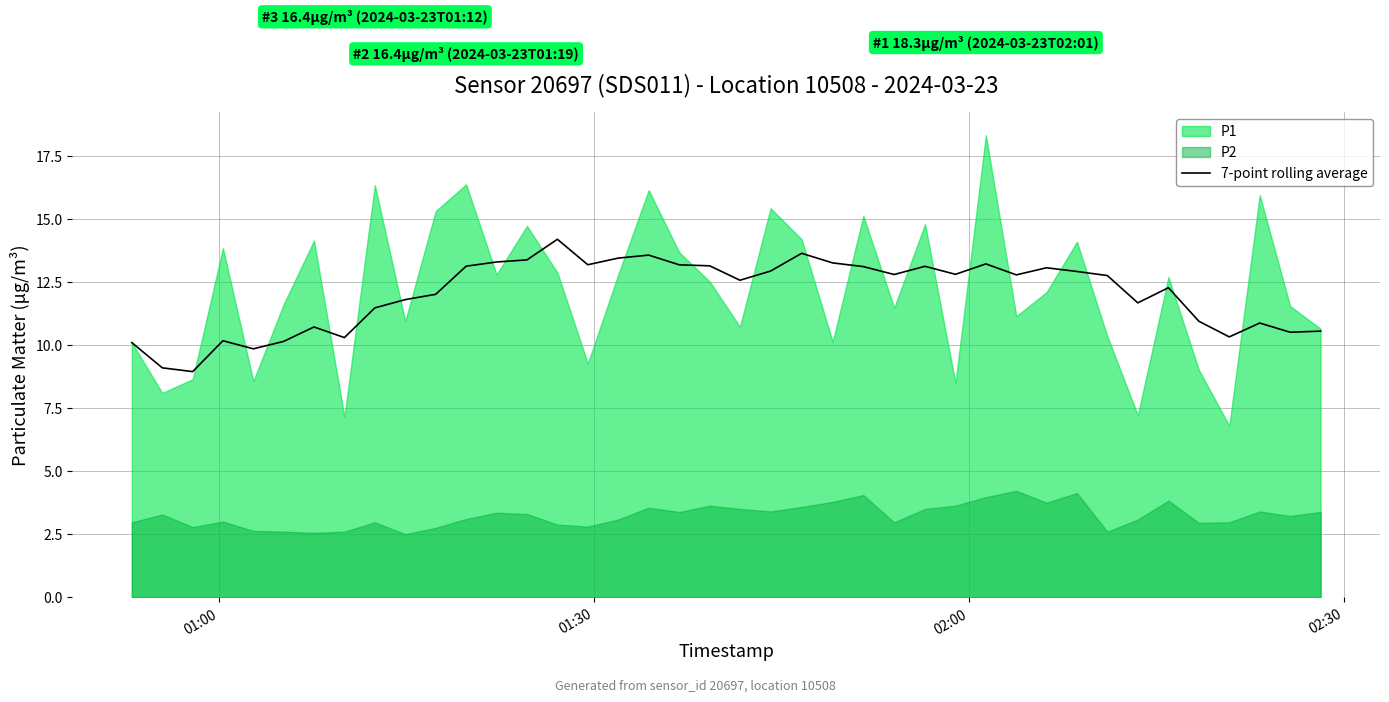

Does the chart have visible grid lines?

Yes